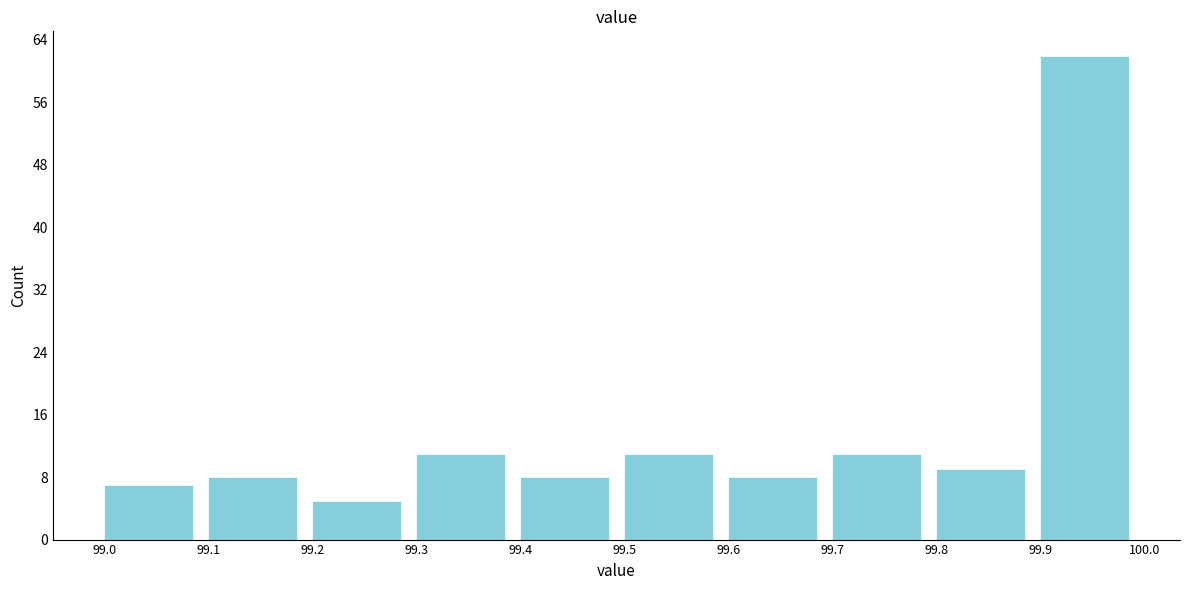

What is the height of the bar covering 99.4 to 99.5 on the x-axis? The values are not printed on the chart, so give them approximately, as read against the axis.

8